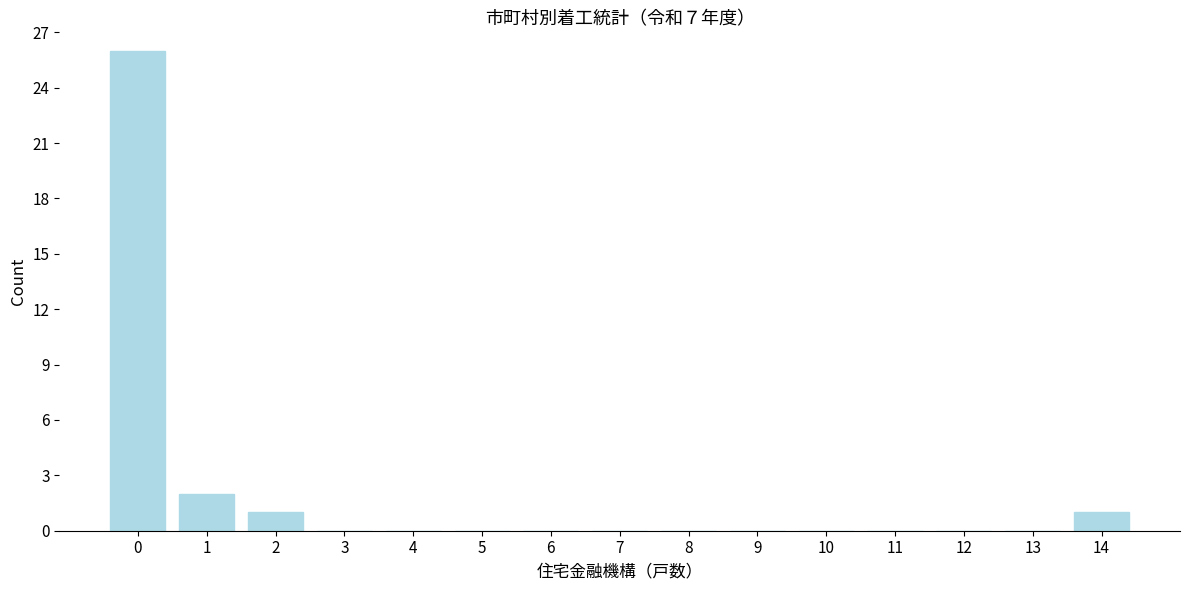

Reading left to right, transcribe all the data shown in this chart.

0=26	1=2	2=1	3=0	4=0	5=0	6=0	7=0	8=0	9=0	10=0	11=0	12=0	13=0	14=1